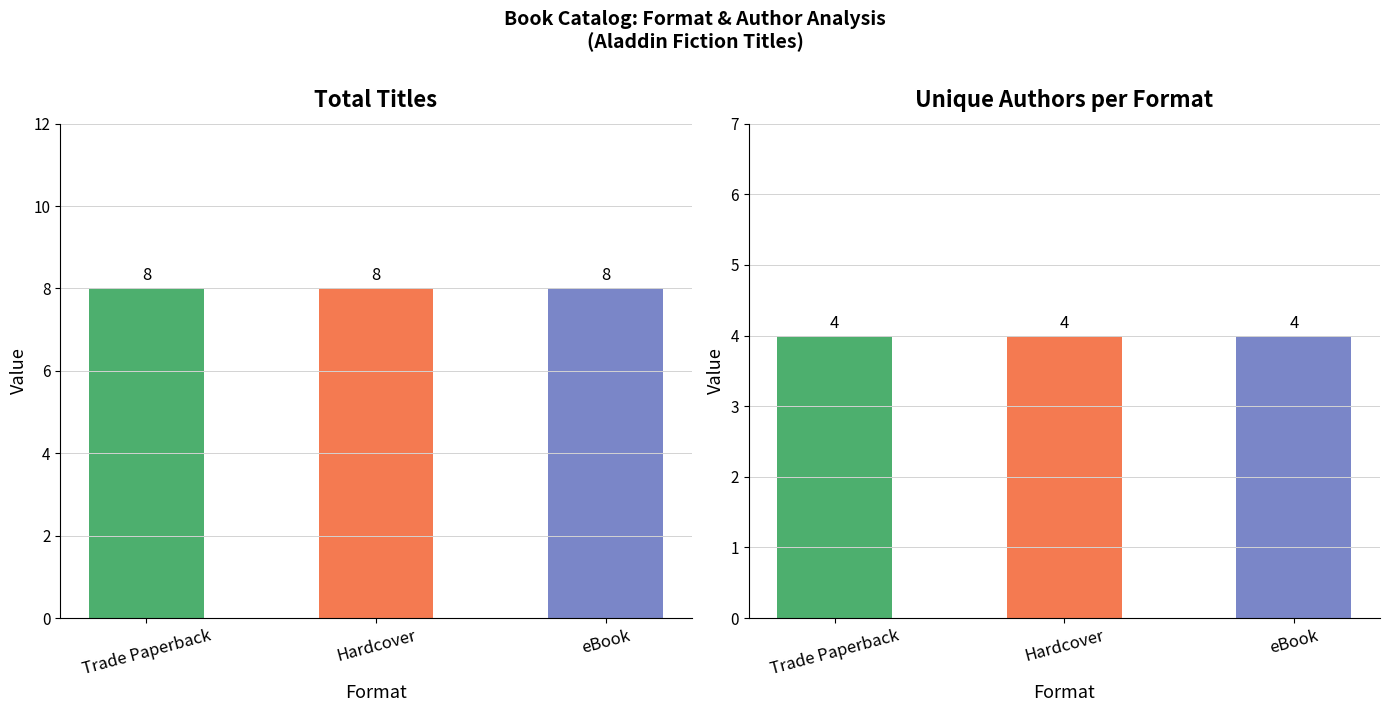

What is the average value of the Total Titles series?

8